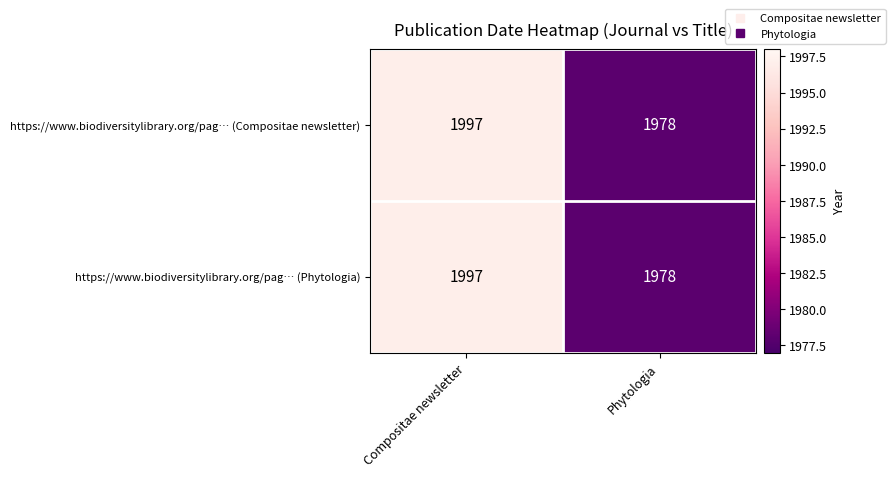

What is the sum of all https://www.biodiversitylibrary.org/pag… (Phytologia) values?

3975